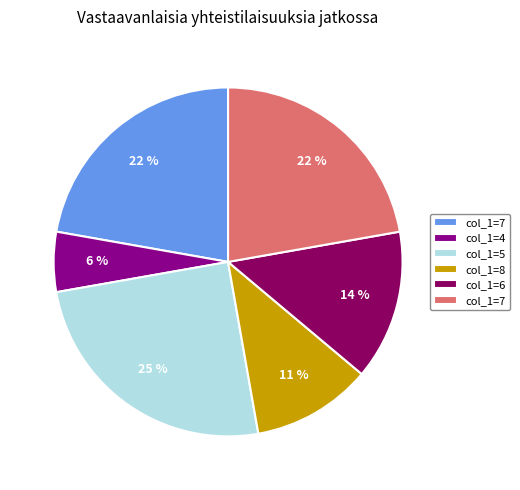

Count the number of slices in the pie.

6